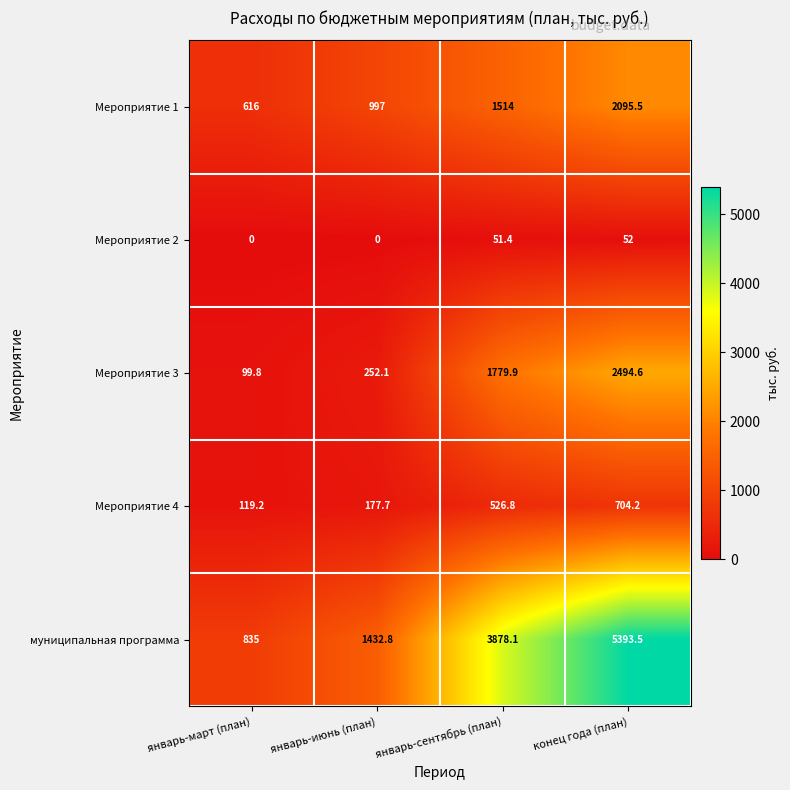

At which label does Мероприятие 4 reach its minimum?

январь-март (план)